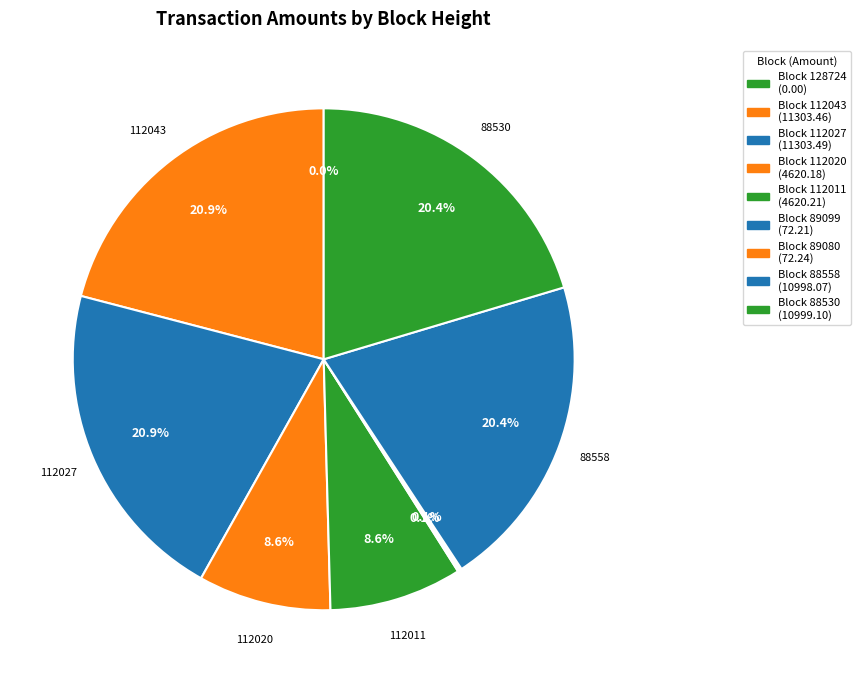

How many segments does this pie chart have?

9